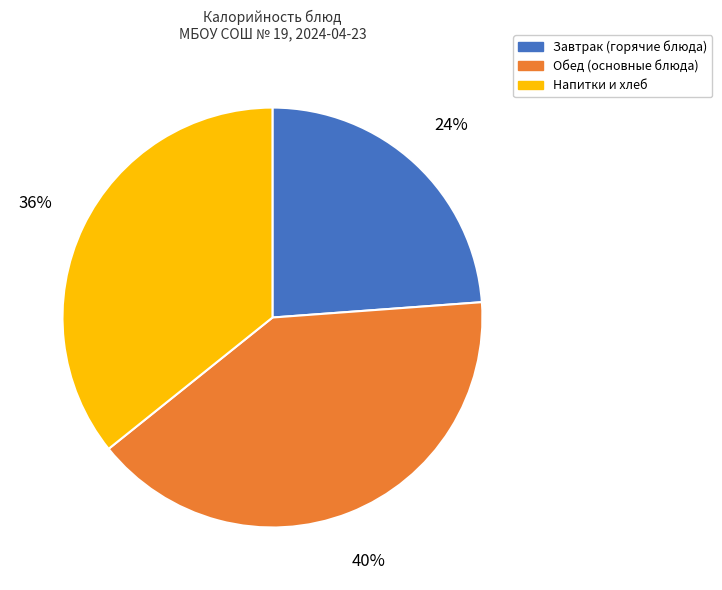

Is there a majority slice in this chart?

No